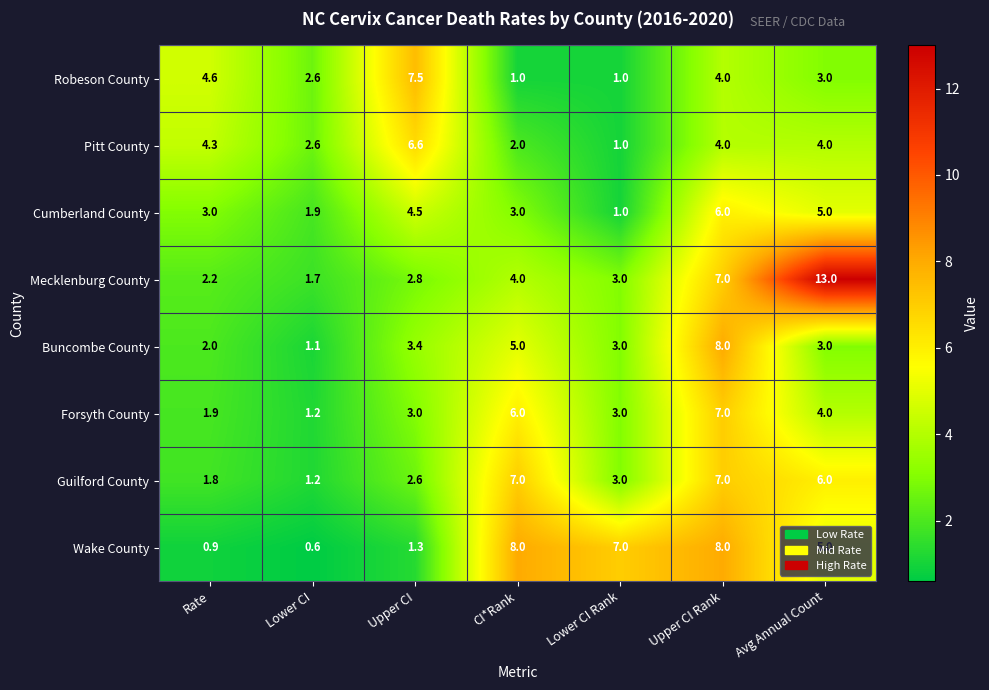

Between Lower CI and Lower CI Rank, which series saw the biggest shift?

Wake County